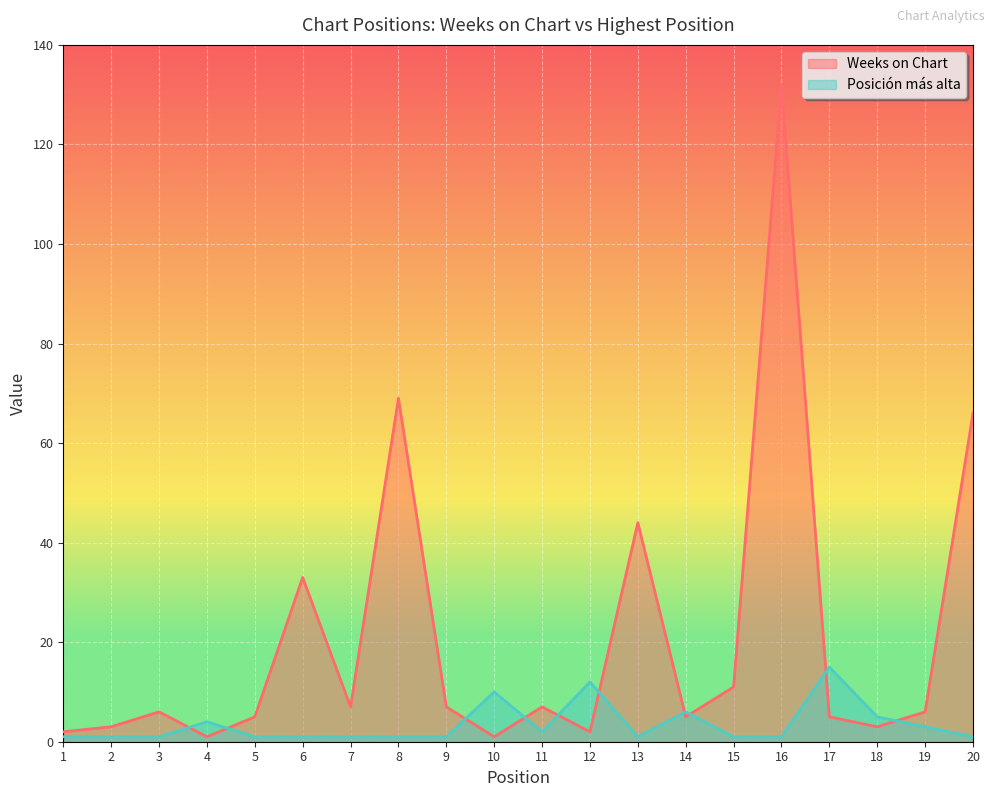

What is the total value across all series at 20?

67